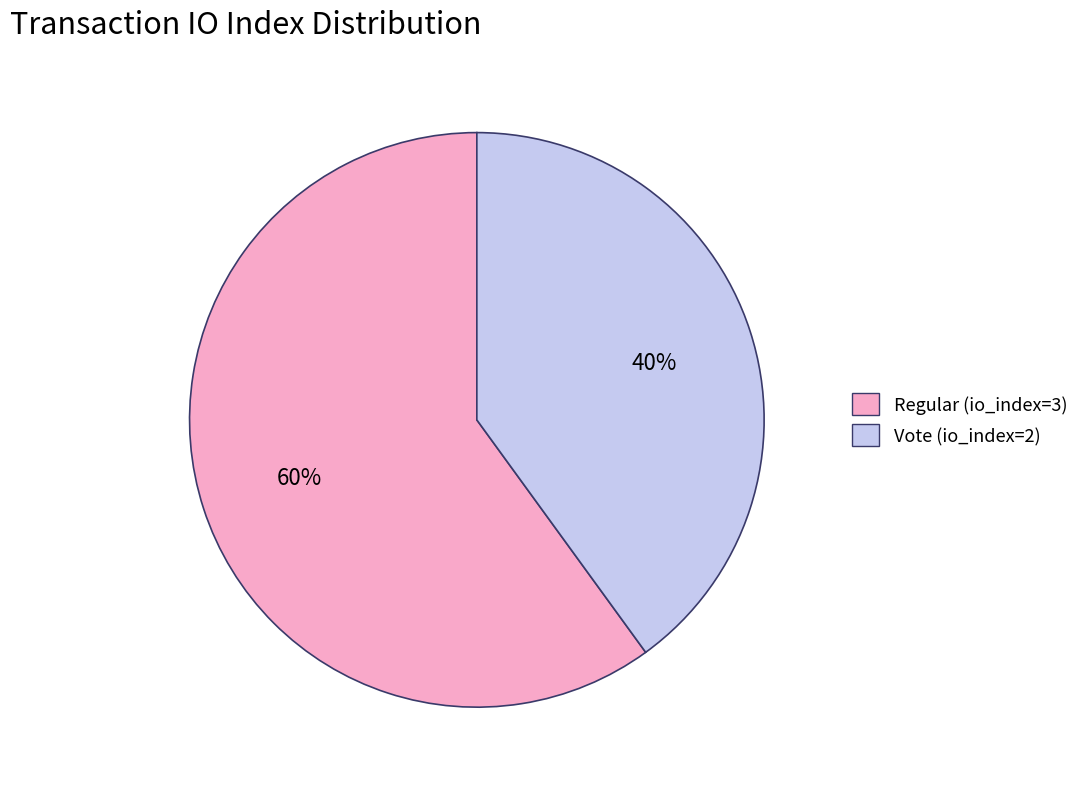

Rank the categories by value from lowest to highest.

Vote (io_index=2), Regular (io_index=3)